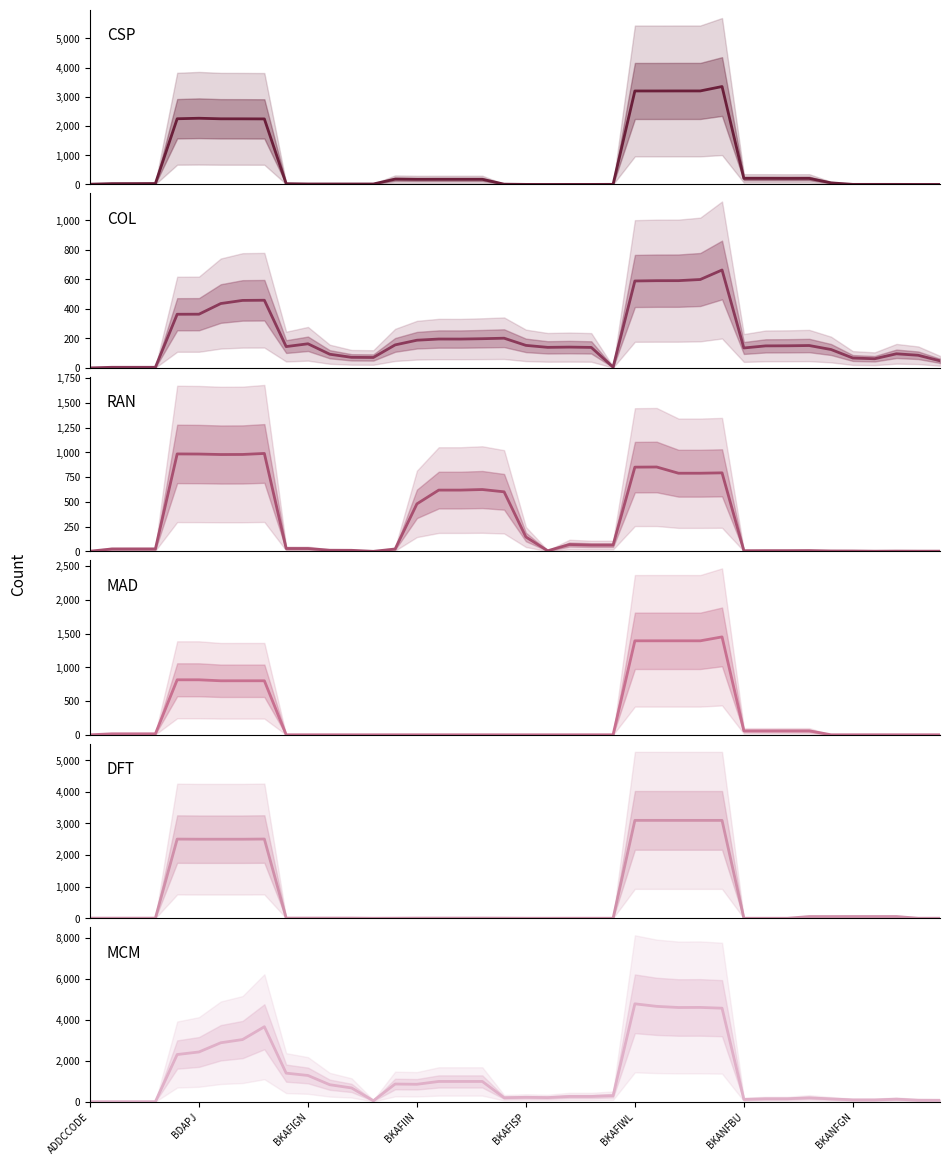

What is the value of the COL point at the 2nd from the left?

4.0